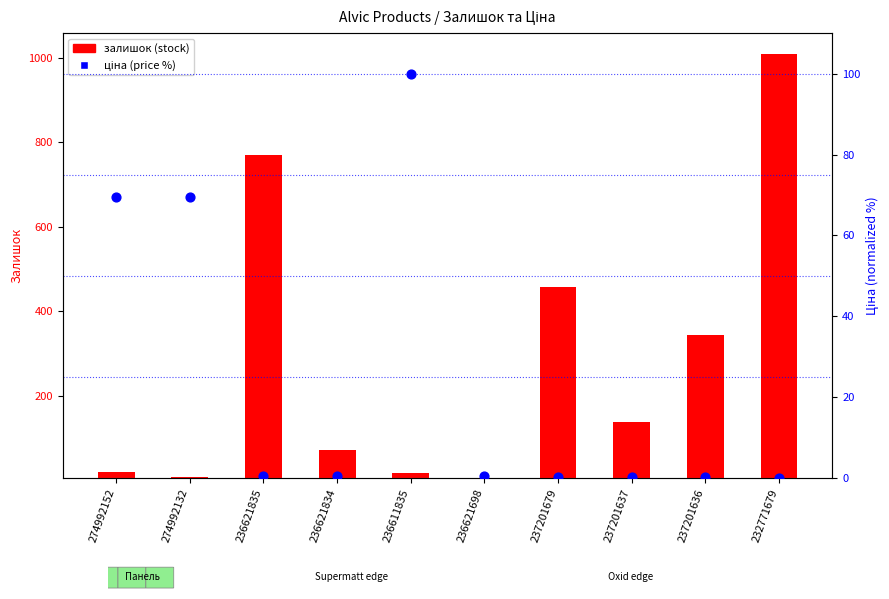

What are all the series names shown in the legend?

залишок (stock), ціна (price %)